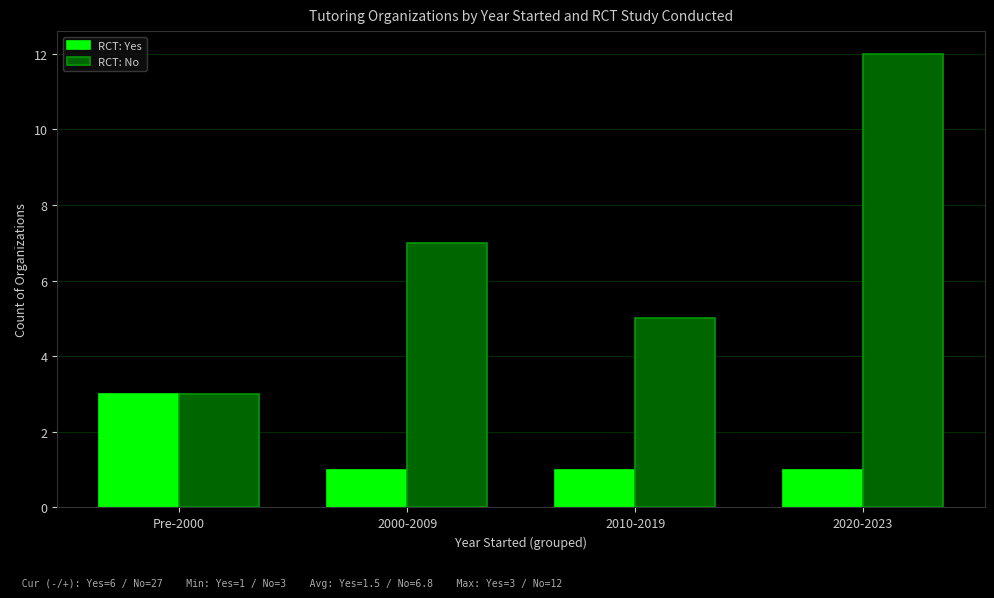

Rank the categories by RCT: No value from highest to lowest.

2020-2023, 2000-2009, 2010-2019, Pre-2000